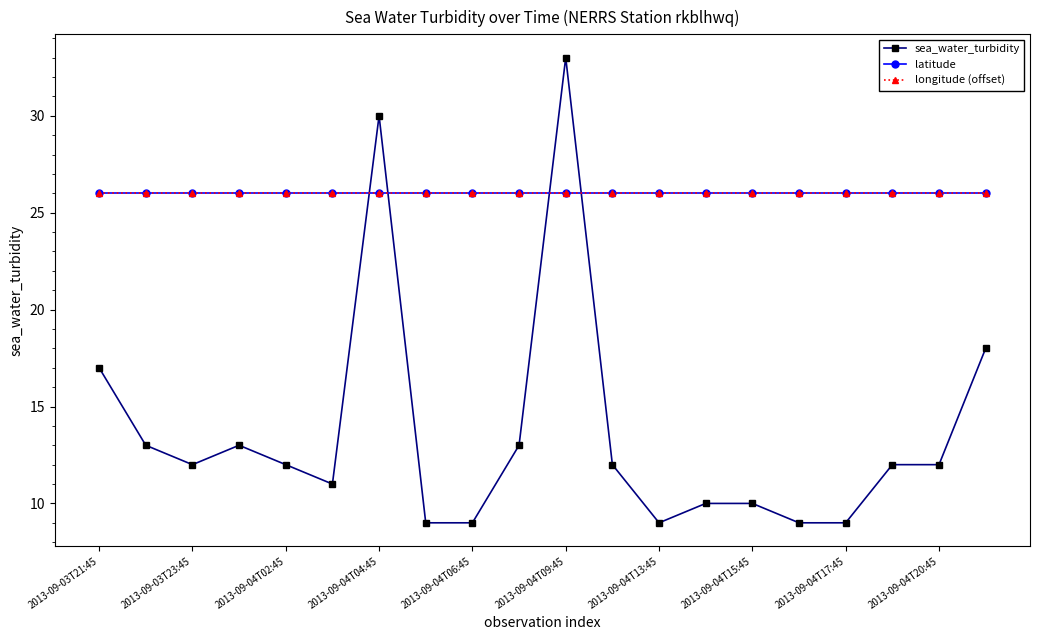

True or false: latitude and longitude (offset) cross at least once.

False